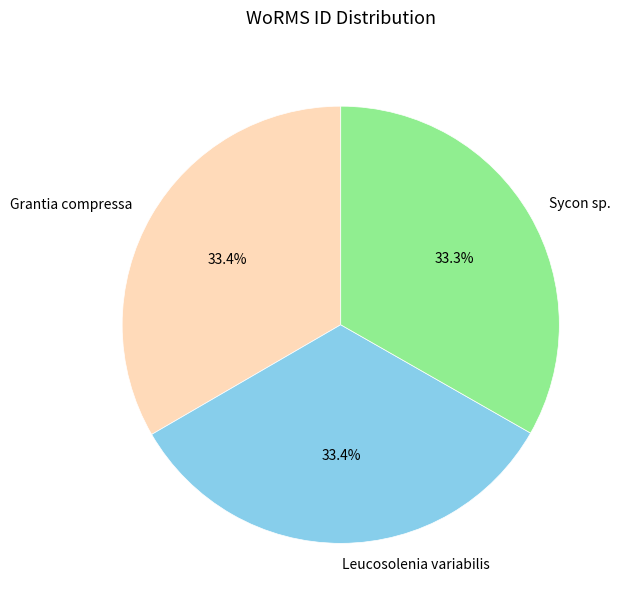

True or false: Sycon sp. accounts for 33% of the total.

True